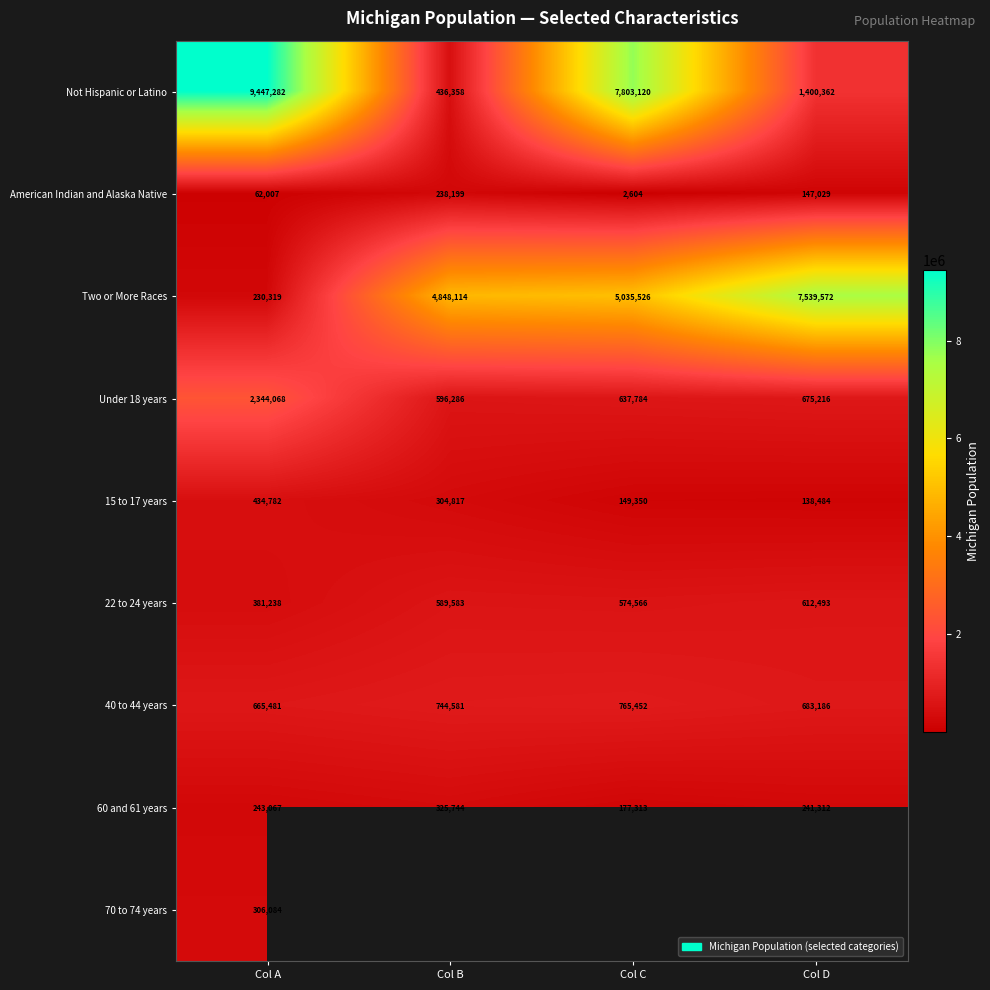

The Two or More Races series shows 230319 at Col A. True or false?

True